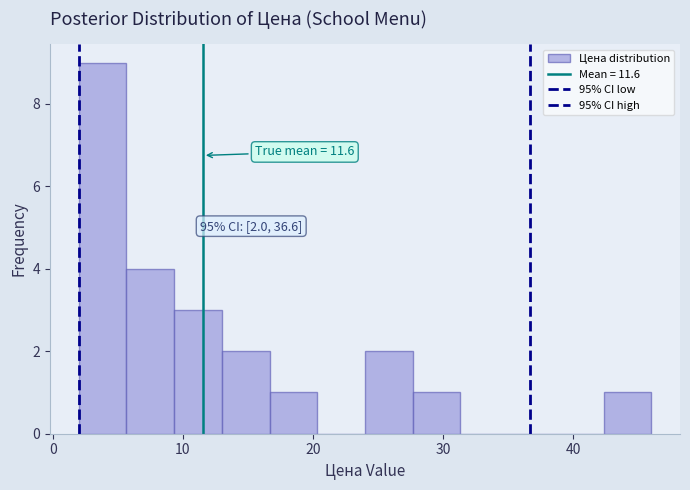

Read against the x-axis, roughly where is the centre of the tallest bar?

4